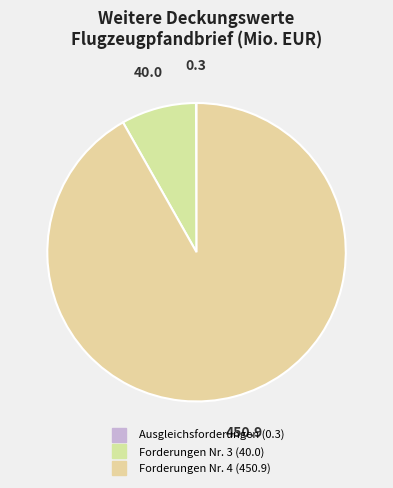

What is the change in value from Ausgleichsforderungen (0.3) to Forderungen Nr. 4 (450.9)?

+450.6